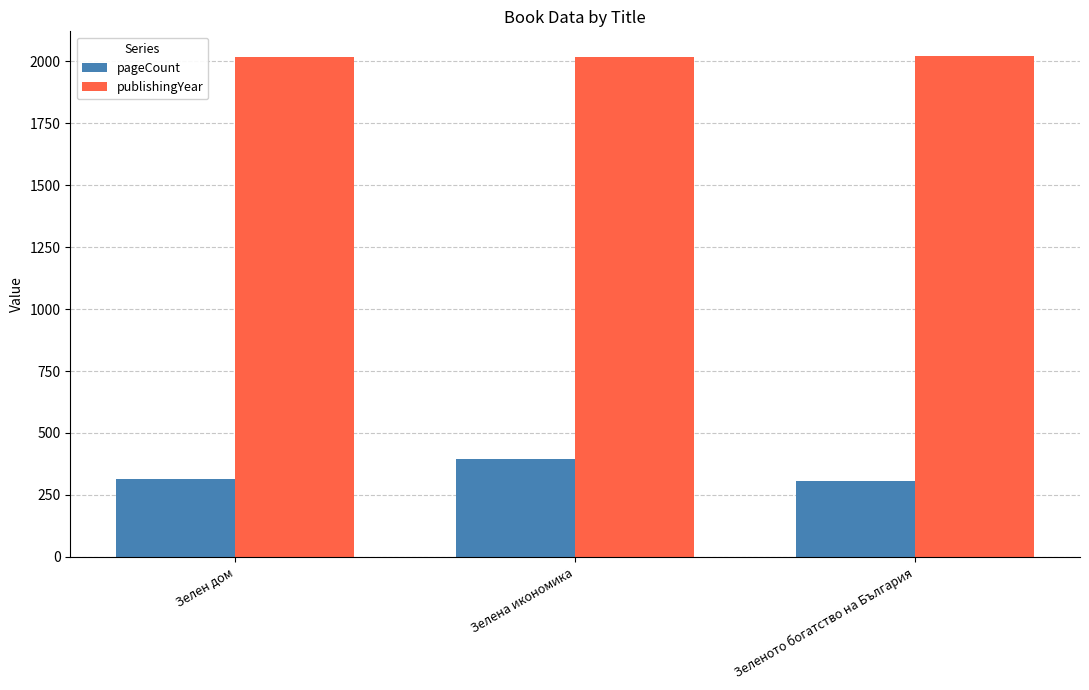

Which series has the largest total across all categories?

publishingYear